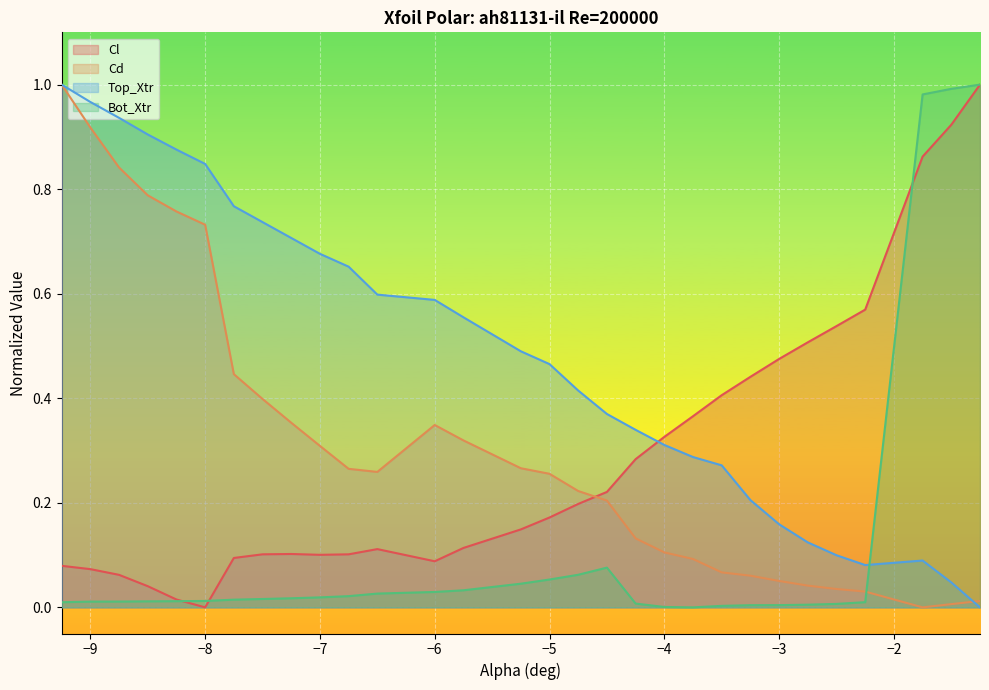

How many lines are shown in the chart?

4